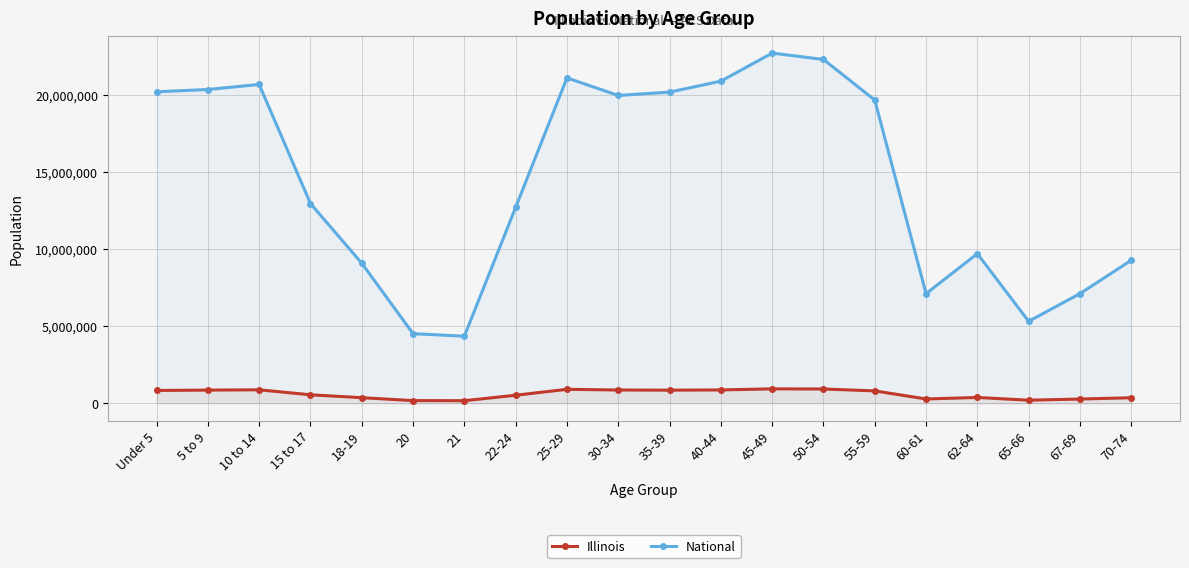

List the series in order of their overall mean, highest first.

National, Illinois